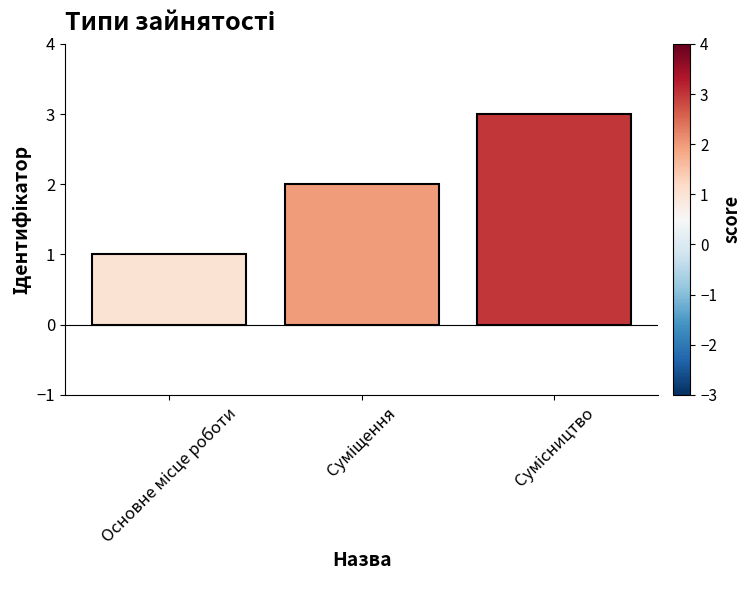

What is the maximum value shown in the chart?

3